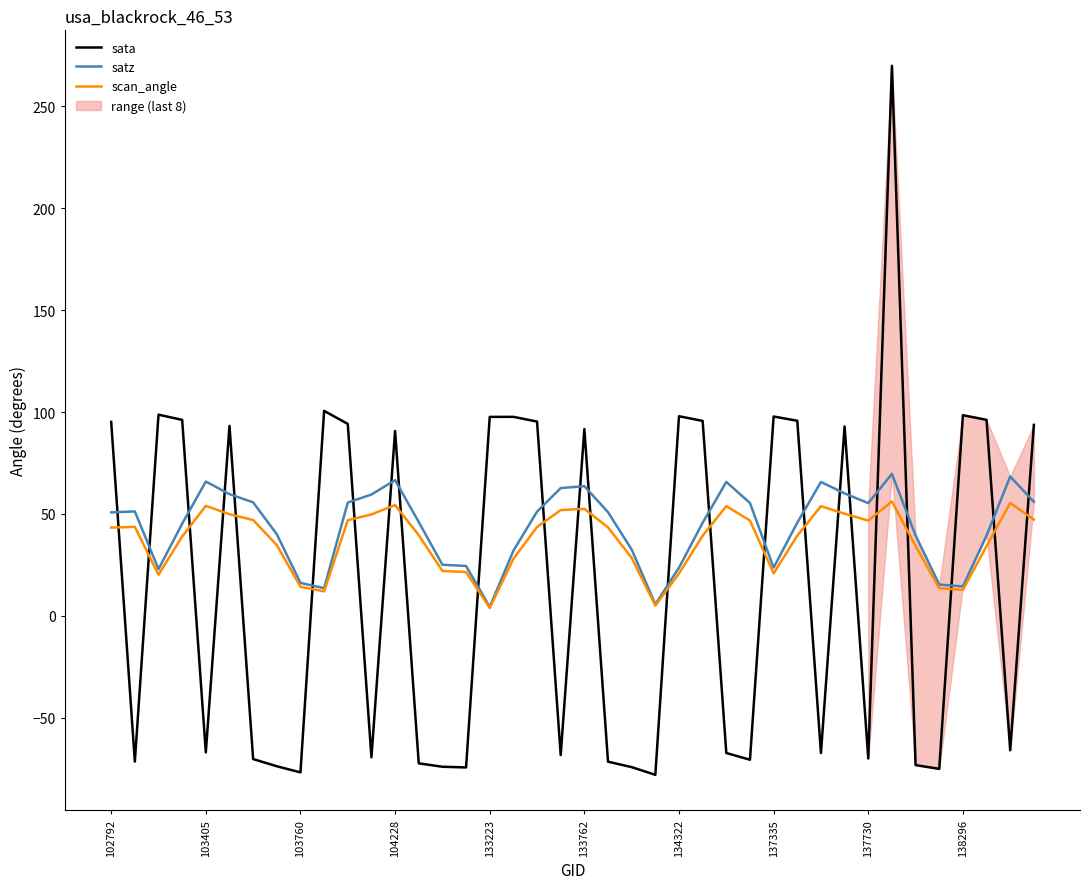

List the series in order of their peak value, highest first.

sata, satz, scan_angle